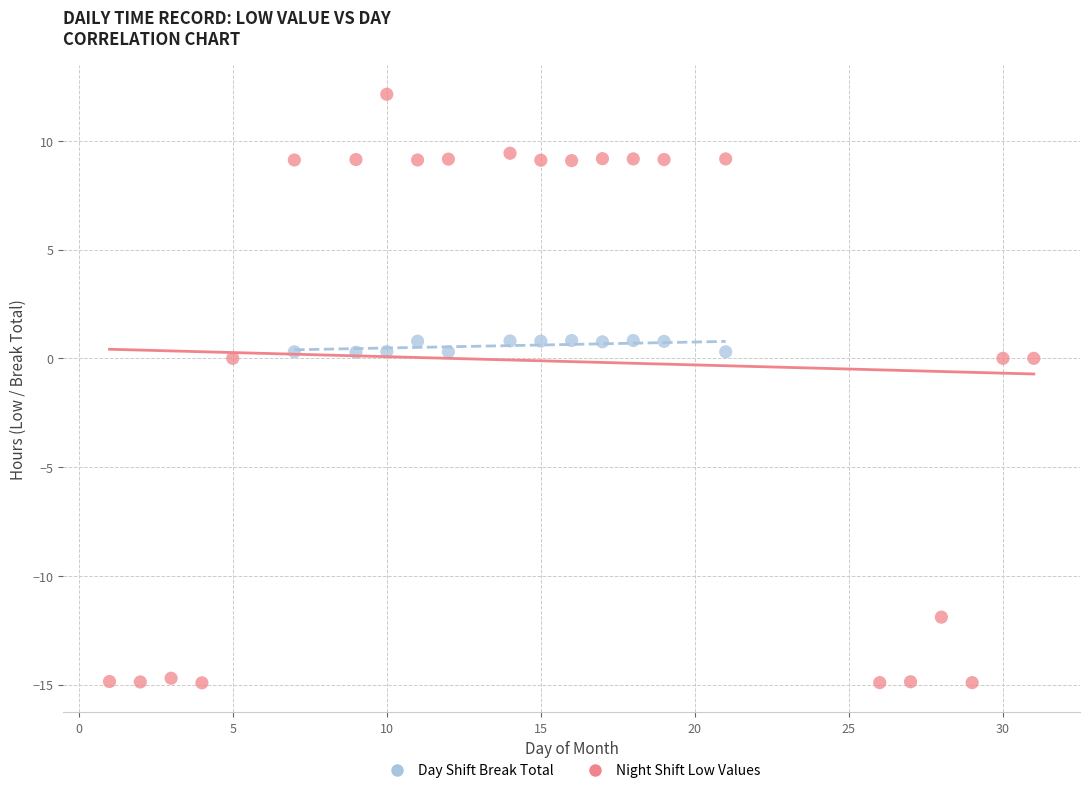

Which series has the largest Y range (max minus min)?

Night Shift Low Values